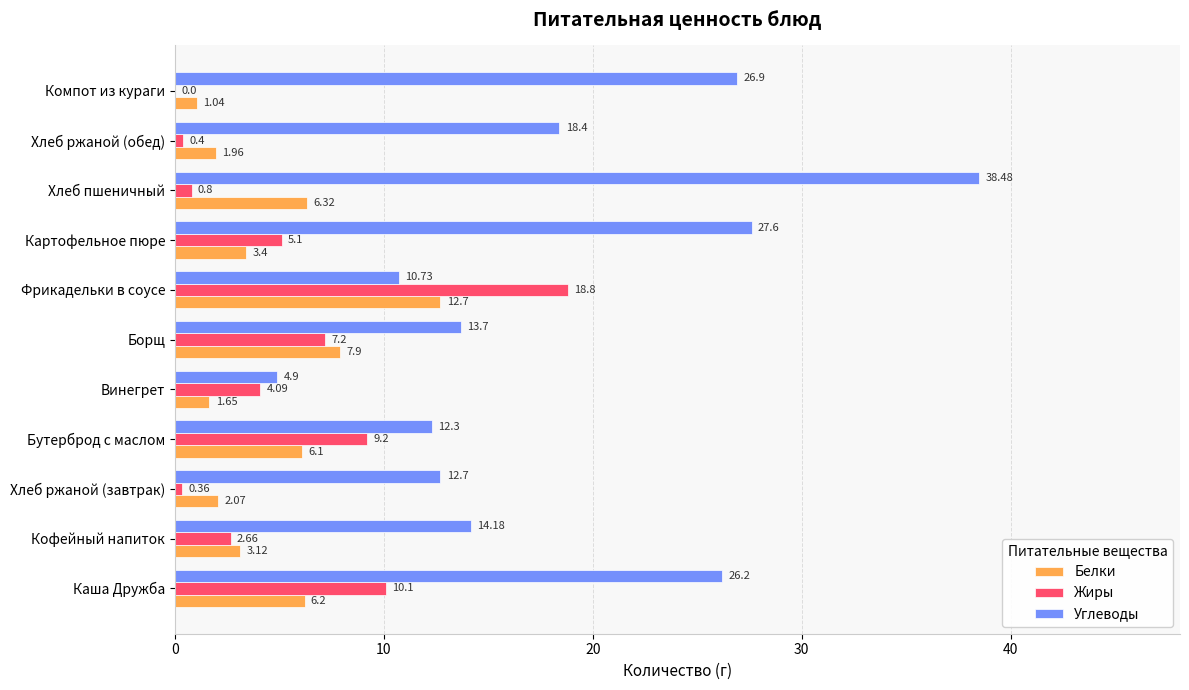

What are all the series names shown in the legend?

Белки, Жиры, Углеводы